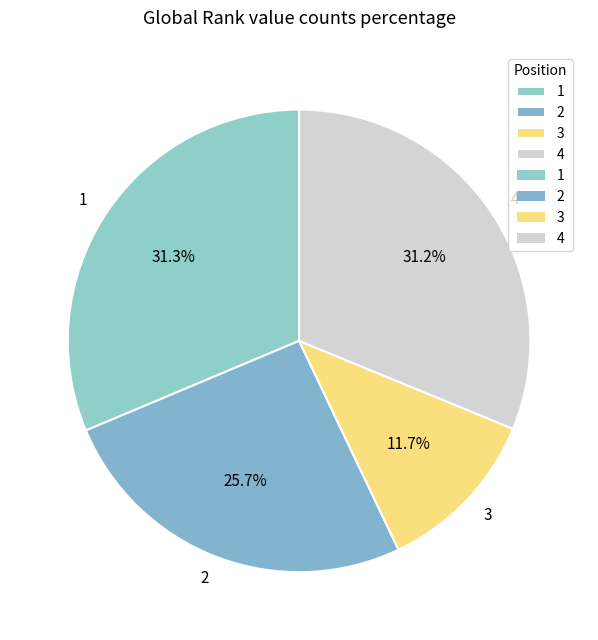

Which slice is the smallest?

3